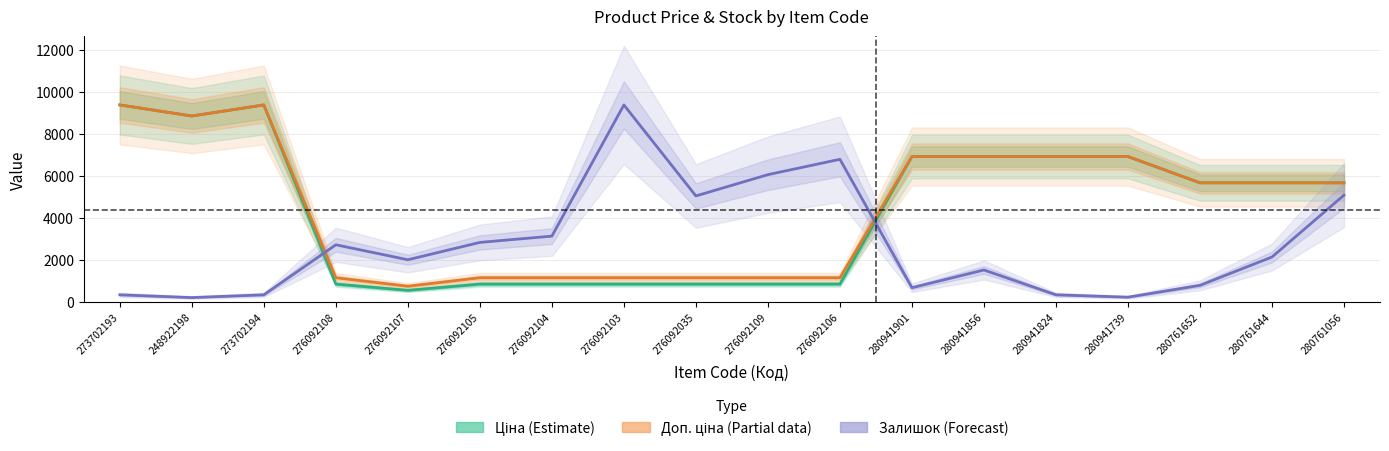

Reading right to left, extract all data points from this chart.

Ціна (Estimate): 5673.8	5673.8	5673.8	6925.7	6925.7	6925.7	6925.7	848.4	848.4	848.4	848.4	848.4	848.4	551.5	848.4	9384.0	8856.7	9384.0
Доп. ціна (Partial): 5673.8	5673.8	5673.8	6925.7	6925.7	6925.7	6925.7	1149.7	1149.7	1149.7	1149.7	1149.7	1149.7	747.0	1149.7	9384.0	8856.7	9384.0
Залишок (Forecast): 5086.1	2139.5	788.3	225.2	337.8	1520.2	675.6	6794.0	6062.0	5048.6	9384.0	3134.2	2834.0	2008.2	2721.3	337.8	206.4	337.8